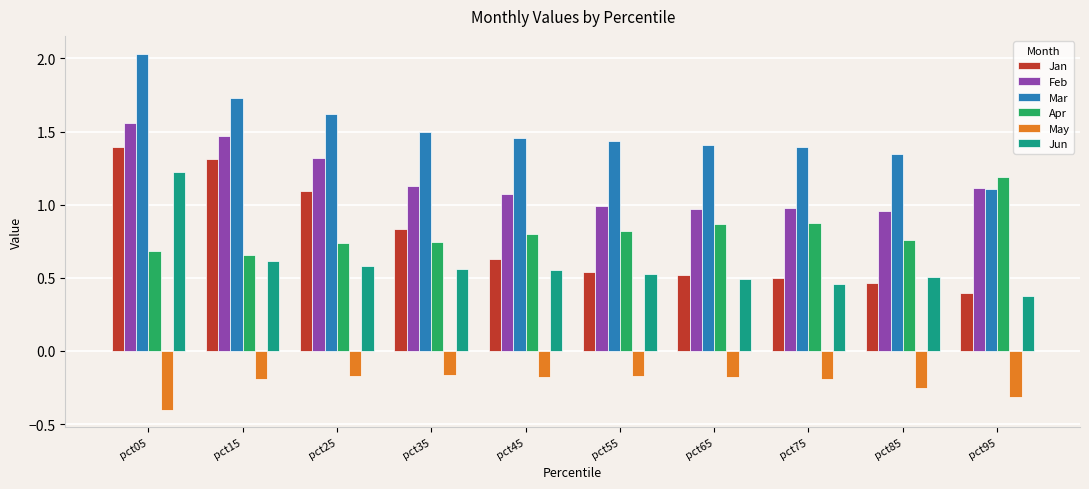

Is the value of Apr at pct65 greater than the value of Jan at pct55?

Yes